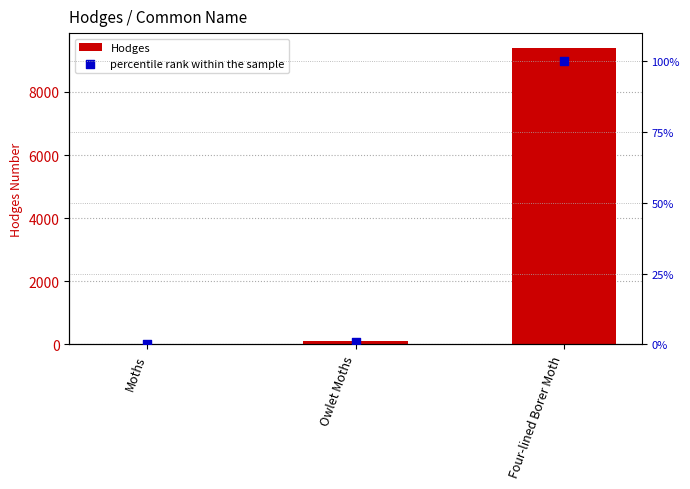

Which series has the largest Y range (max minus min)?

Hodges